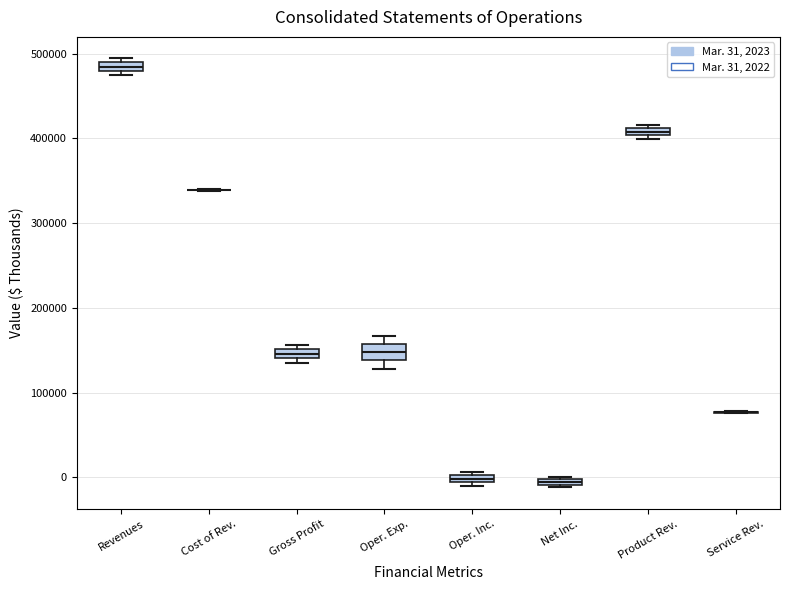

Where is the upper edge of the box for Net Inc. on the y-axis? The values are not printed on the chart, so give them approximately, as read against the axis.

0